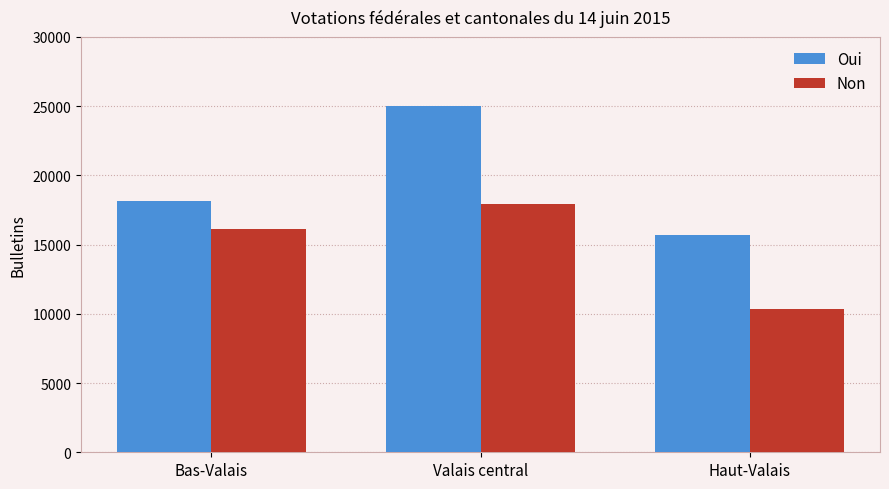

What is the maximum value shown in the chart?

25018